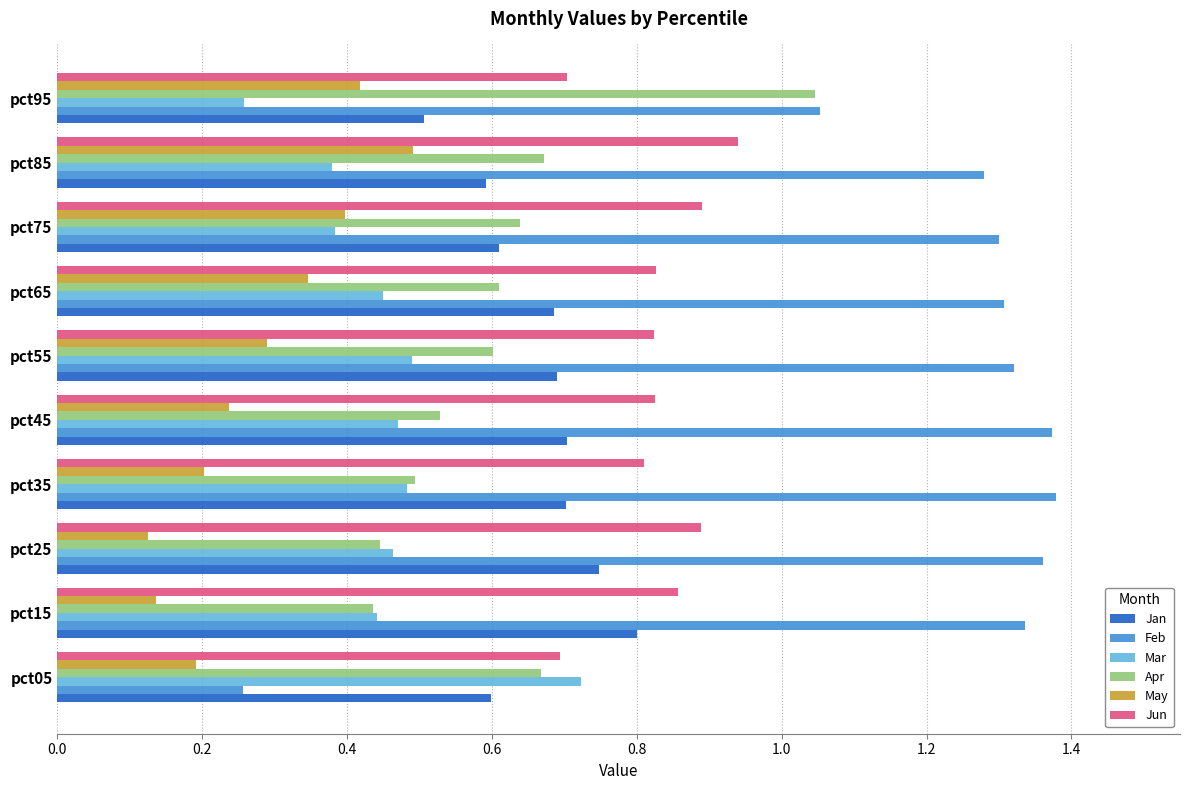

How many Mar values are between 0 and 1?

10